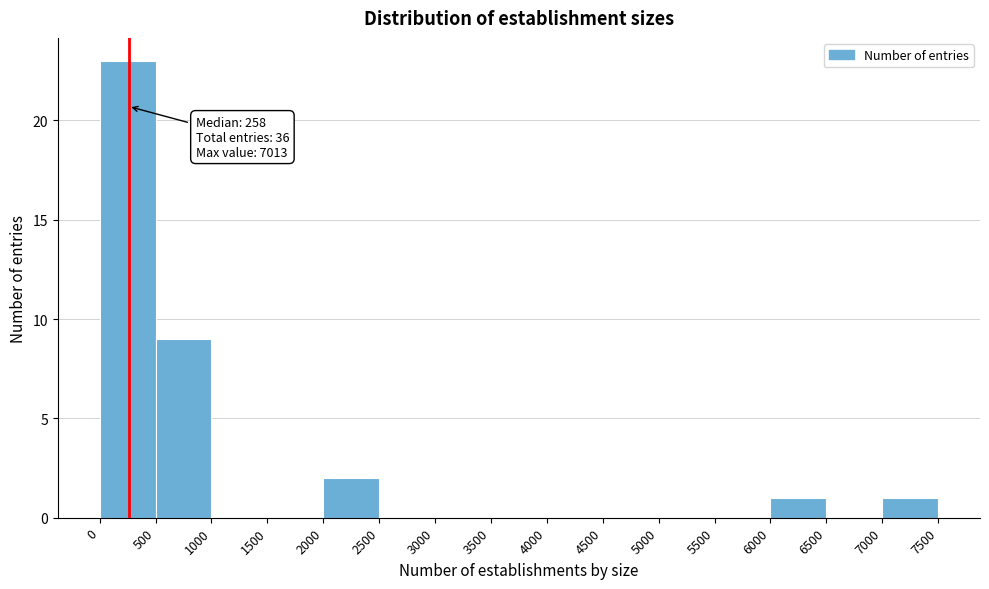

Which range on the x-axis has the tallest bar?

0 to 500